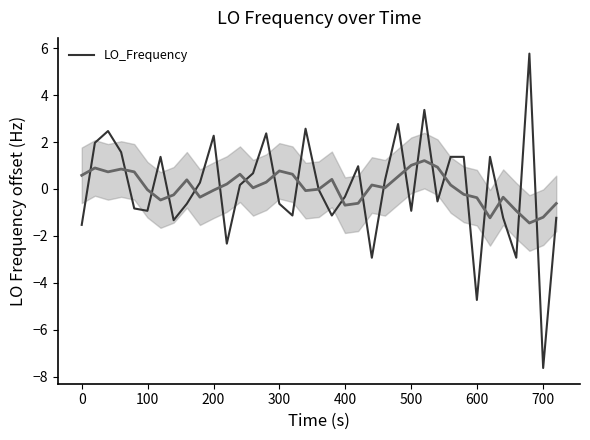

What is the highest value of the LO_Frequency series?

5.8